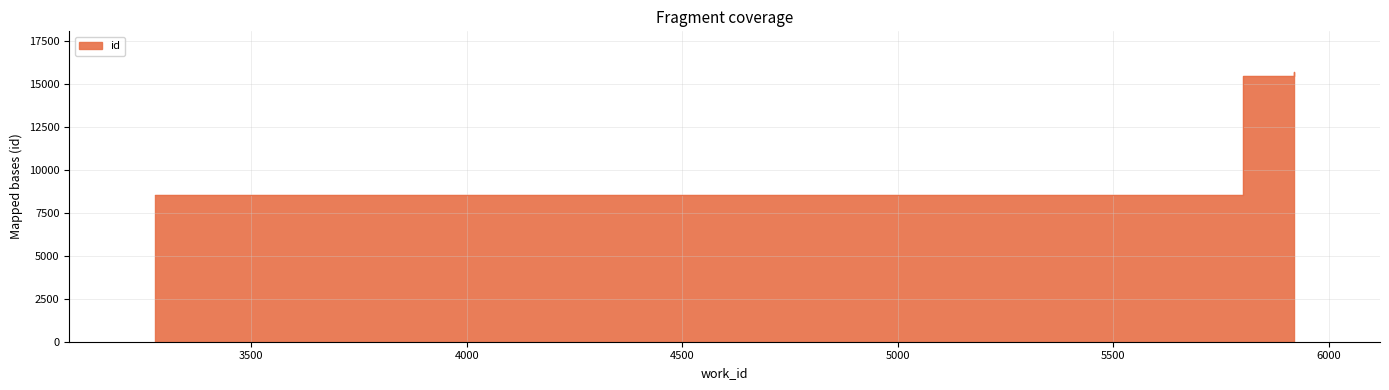

Does the chart have visible grid lines?

Yes